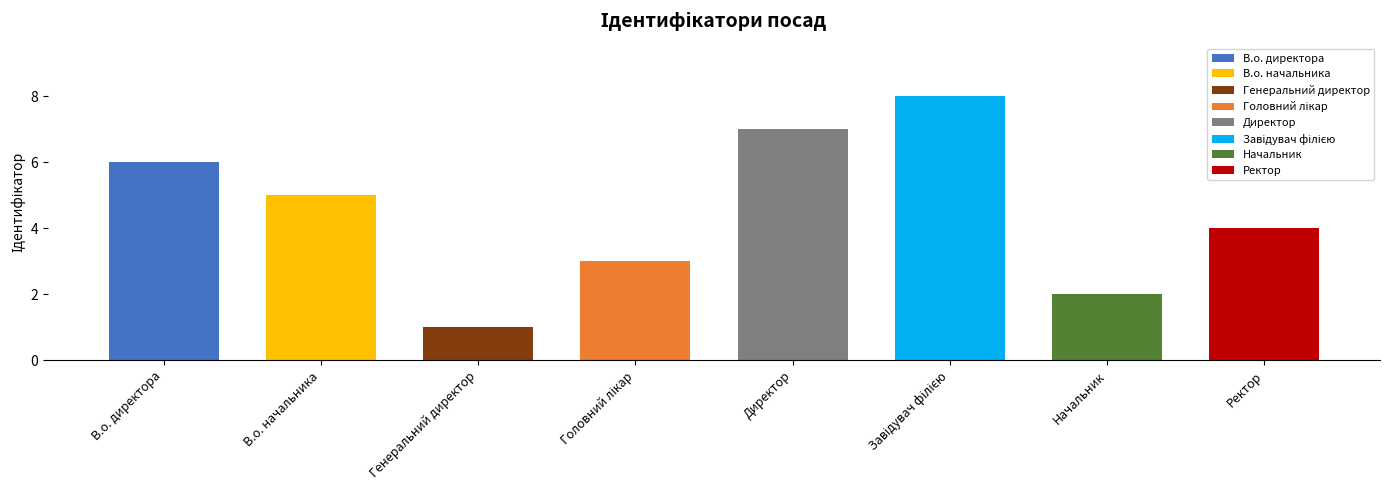

What is the change in value from Директор to Начальник?

-5